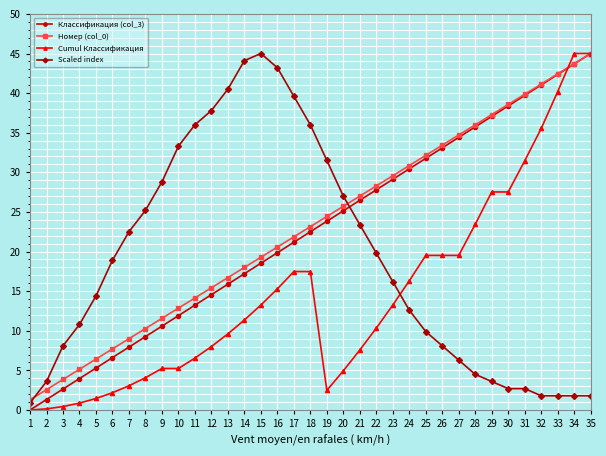

What is the difference between the maximum and minimum values in the Cumul Классификация series?

45.0